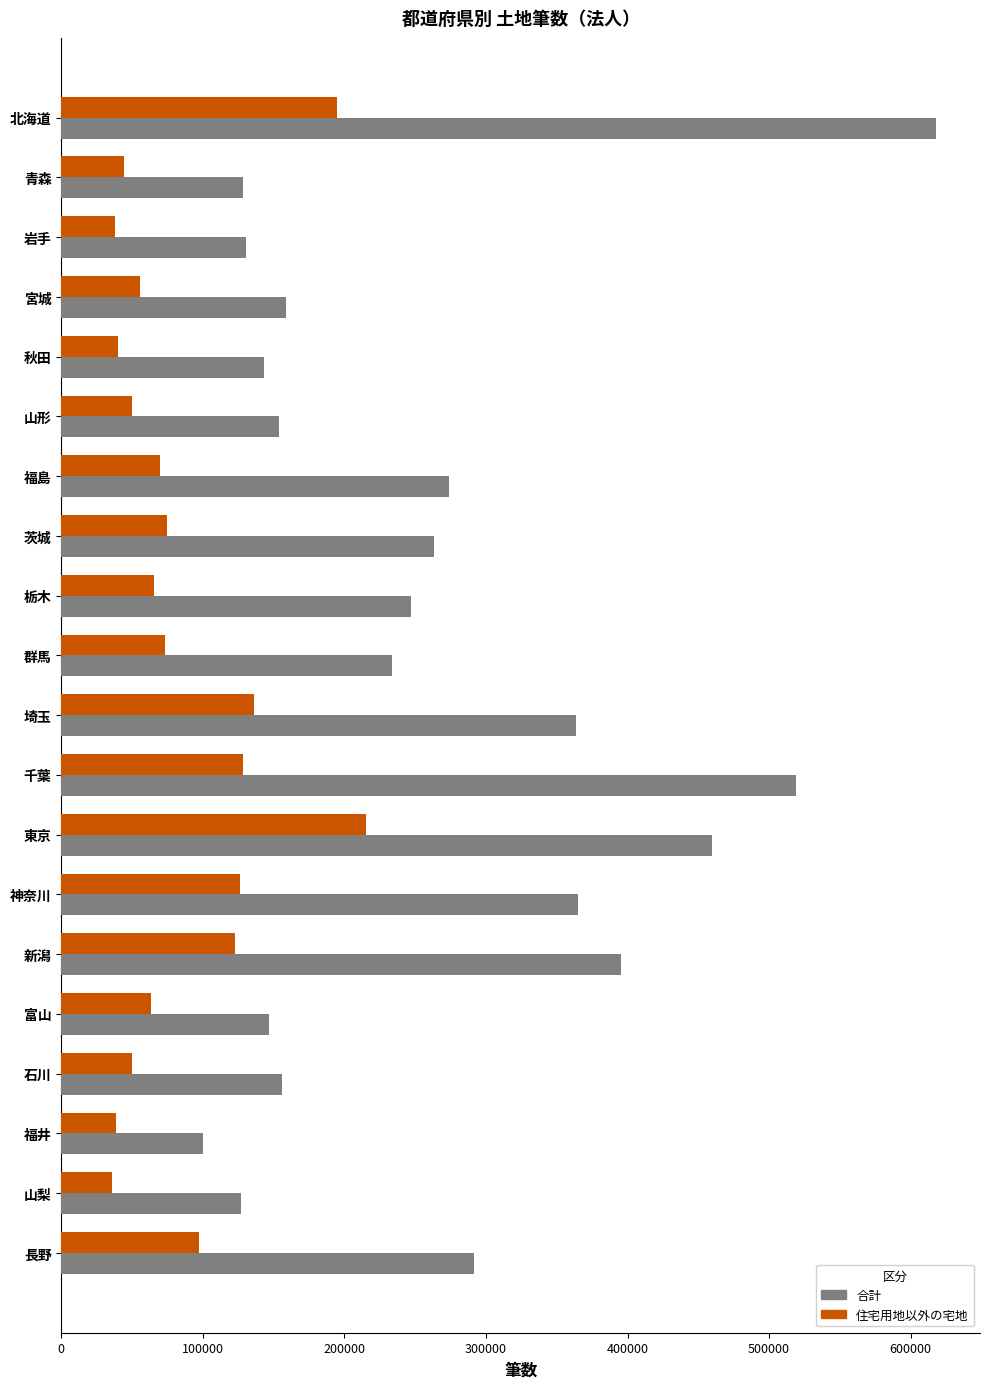

Which series has the widest spread of values?

合計